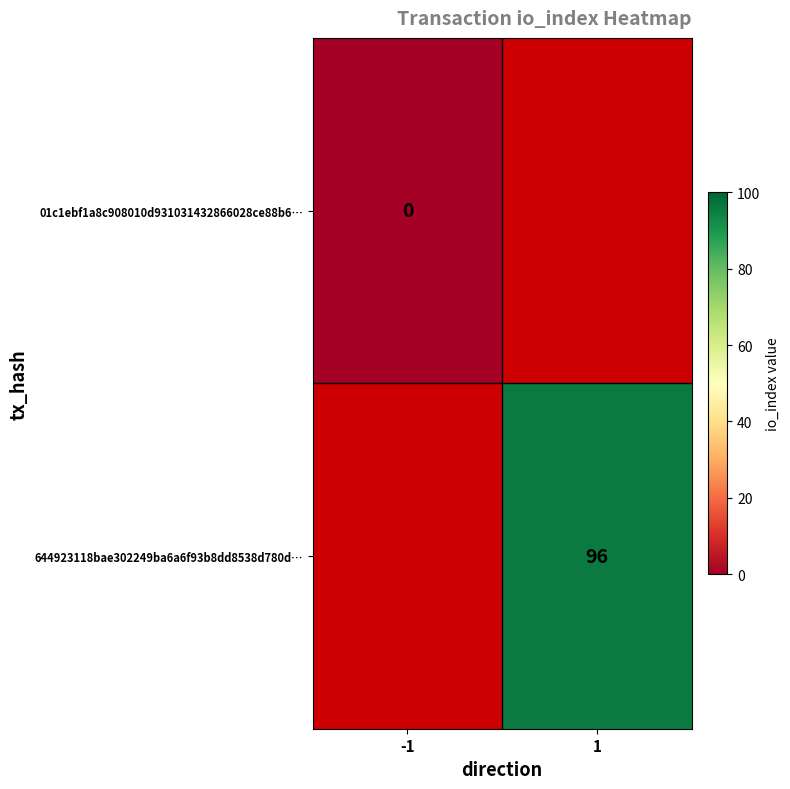

What is the greatest value displayed?

96.0